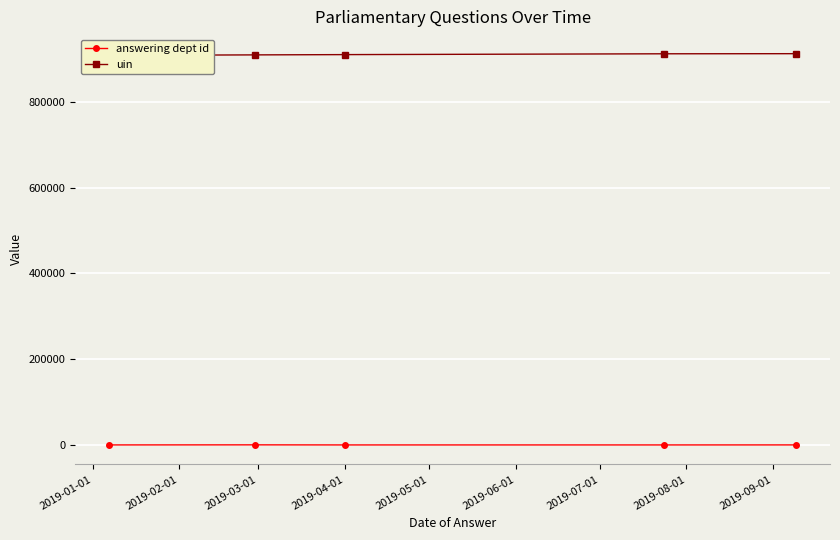

Where is answering dept id nearest to the value 102?

2019-01-01